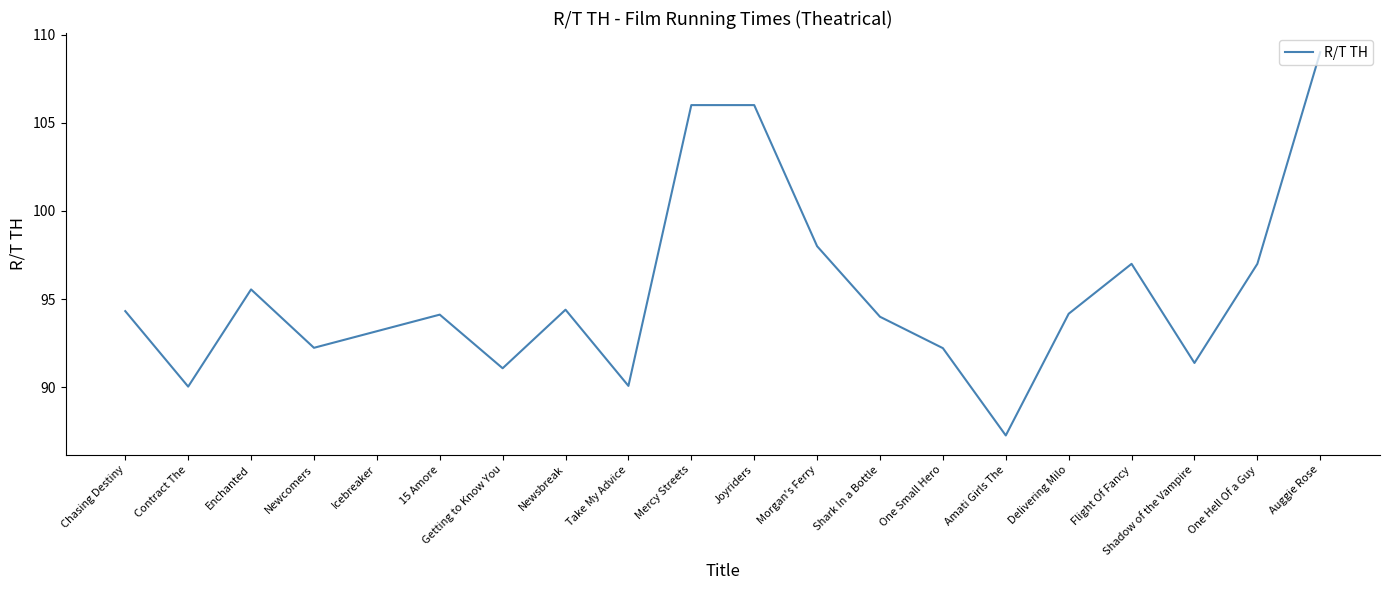

What position from the right is One Hell Of a Guy?

2